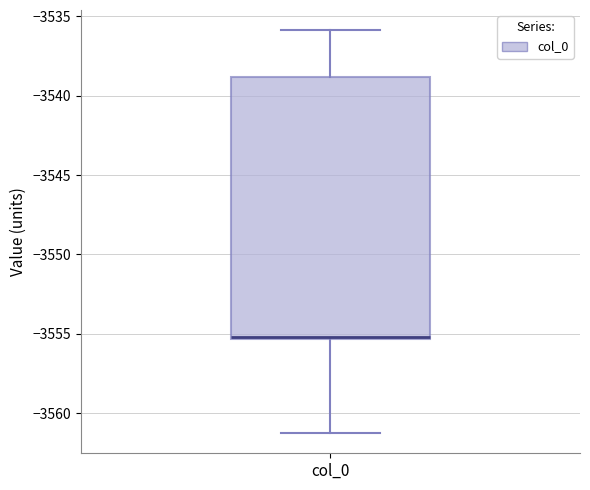

Transcribe this box plot: give where the median line is, the range the box spans, and where the two whiskers end, as read against the y-axis. The values are not printed on the chart, so give them approximately, as read against the axis.

median -3555.0 (drawn on the box's lower edge), box -3555.5 to -3539.0, whiskers -3561.5 to -3536.0